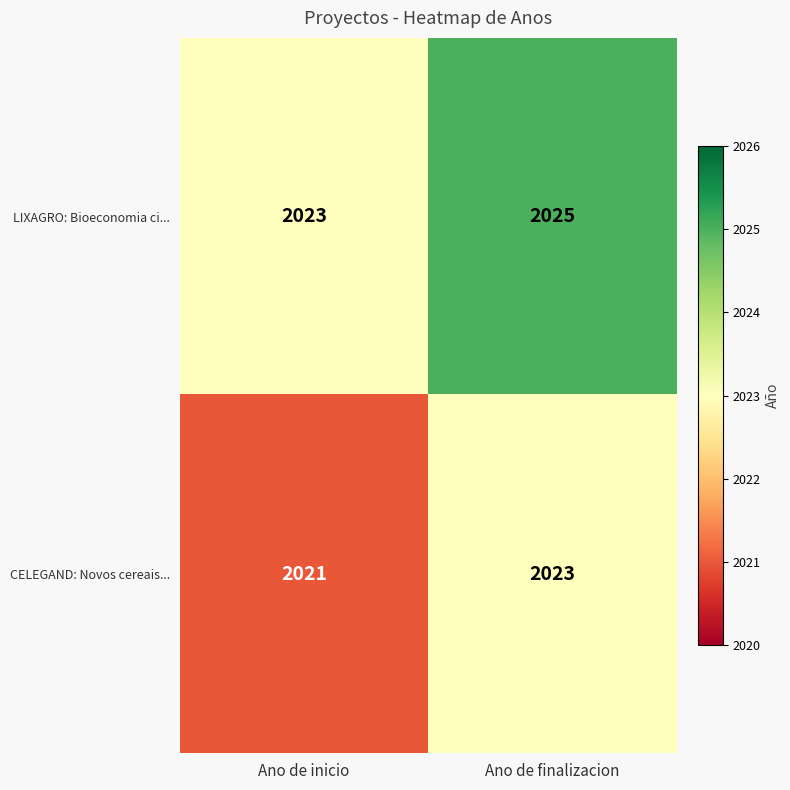

Rank the series at Ano de finalizacion from lowest to highest value.

CELEGAND: Novos cereais..., LIXAGRO: Bioeconomia ci...